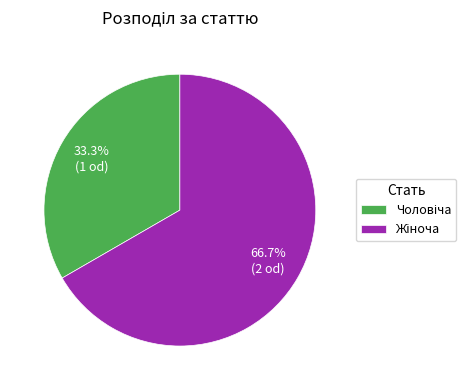

Is there a majority slice in this chart?

Yes